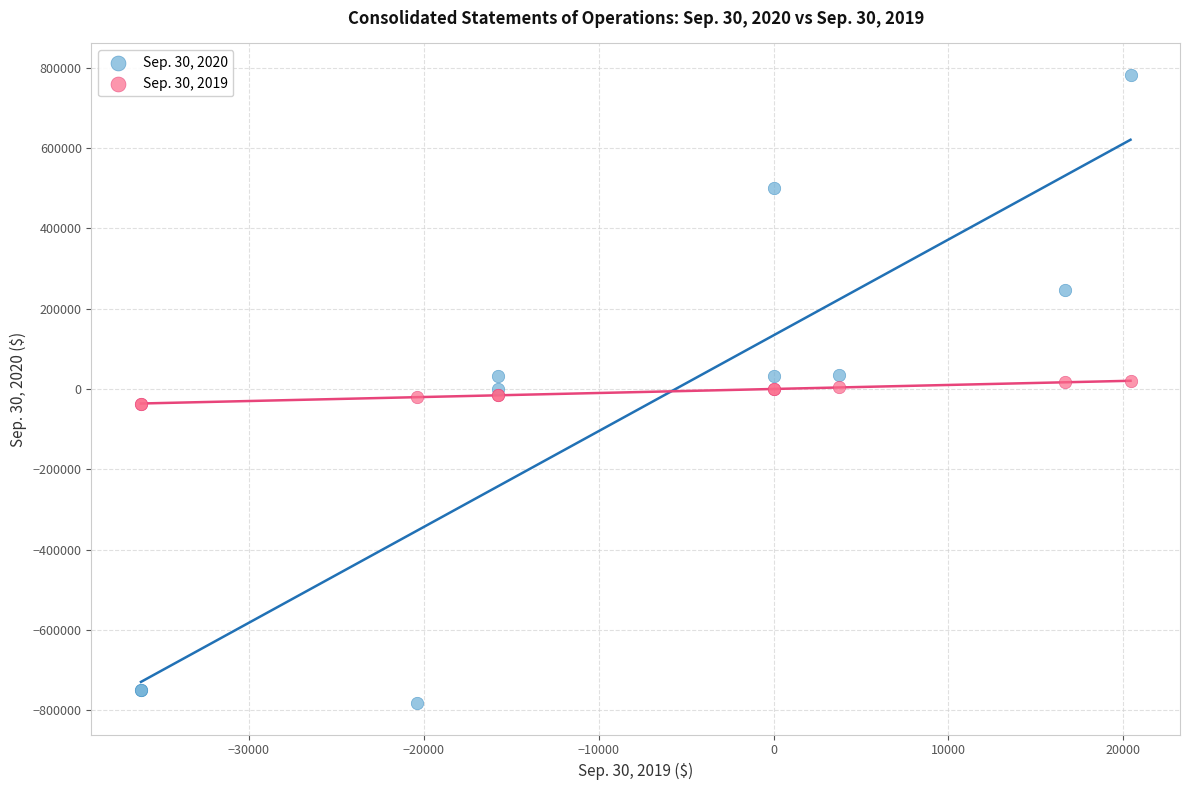

Which series reaches the maximum Y coordinate?

Sep. 30, 2020